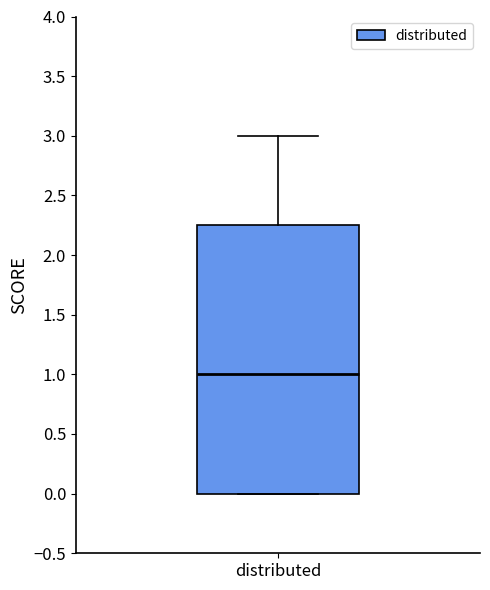

Transcribe this box plot: give where the median line is, the range the box spans, and where the two whiskers end, as read against the y-axis. The values are not printed on the chart, so give them approximately, as read against the axis.

median 1.00, box 0.00 to 2.25, whiskers 0.00 to 3.00